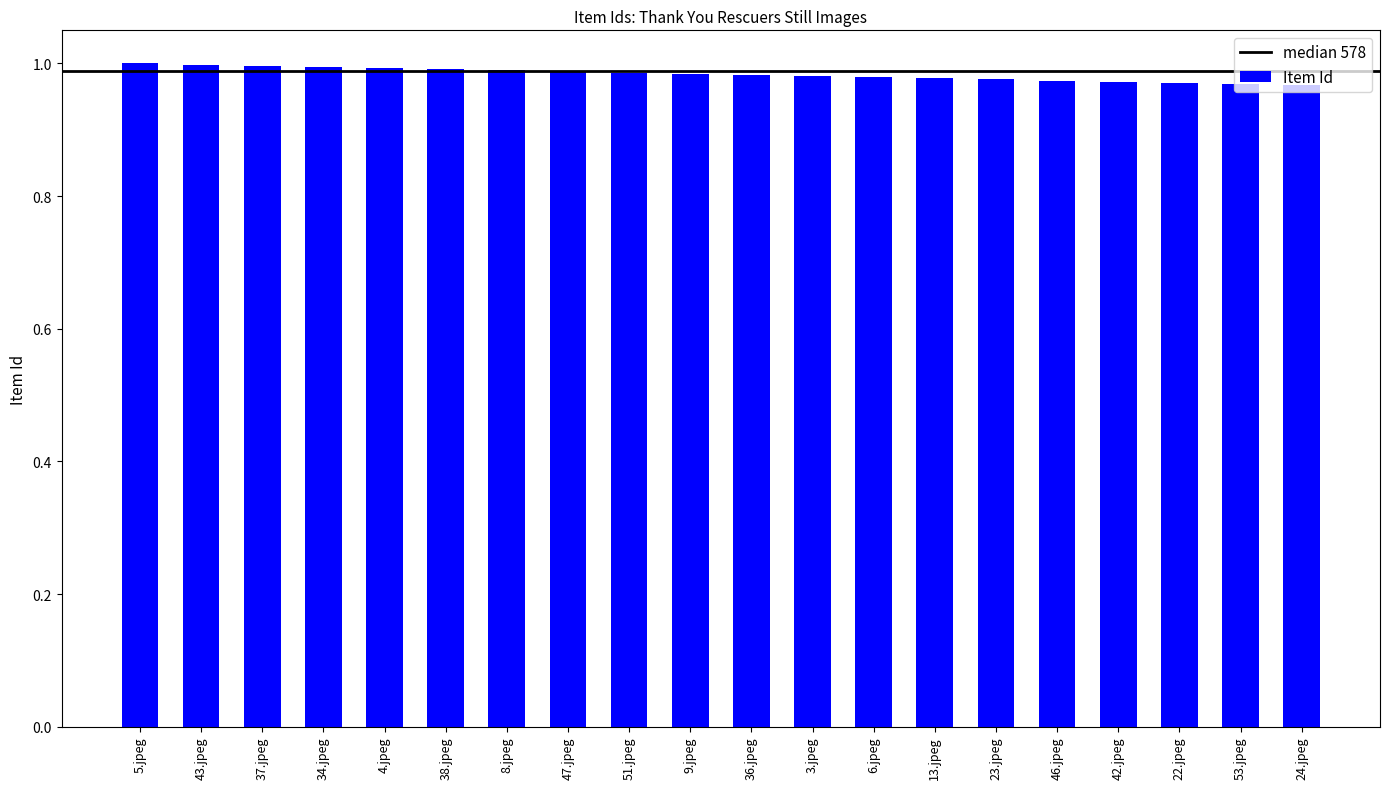

Is it true that the value at 5.jpeg is 0.7?

False